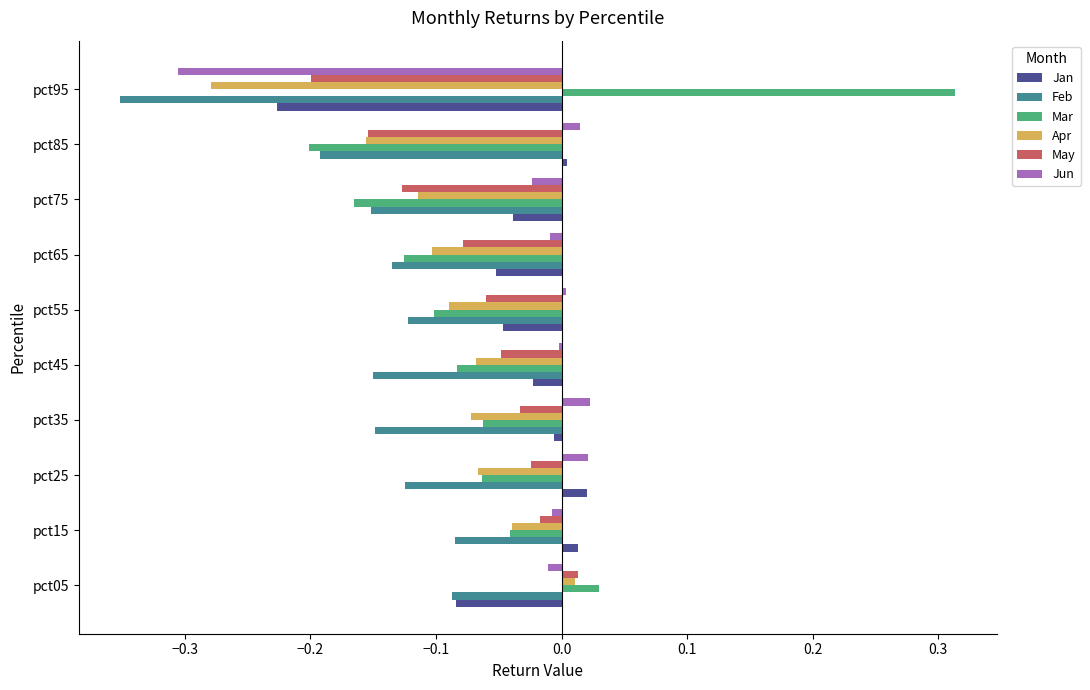

Which label corresponds to the smallest value in the chart?

pct95